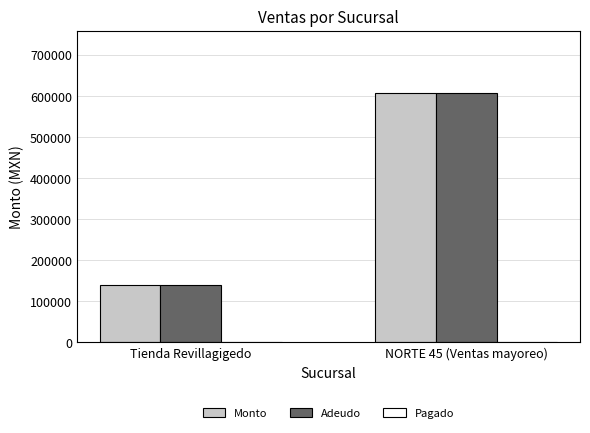

What is the sum of the Adeudo values at NORTE 45 (Ventas mayoreo) and Tienda Revillagigedo?

746313.6